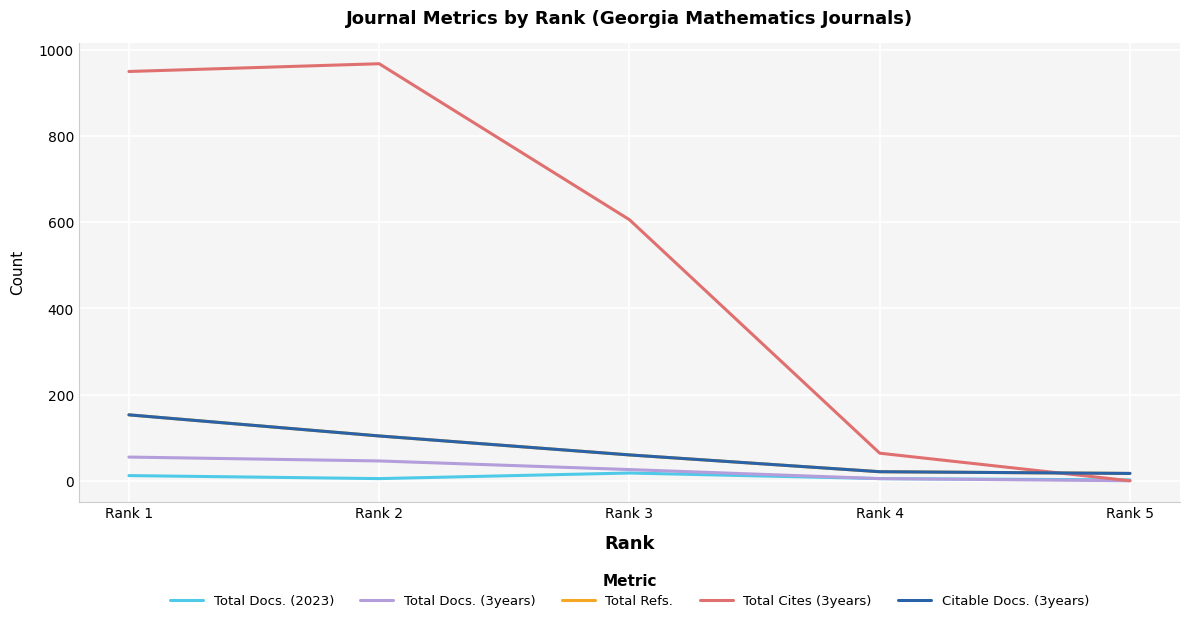

Does the chart have visible grid lines?

Yes